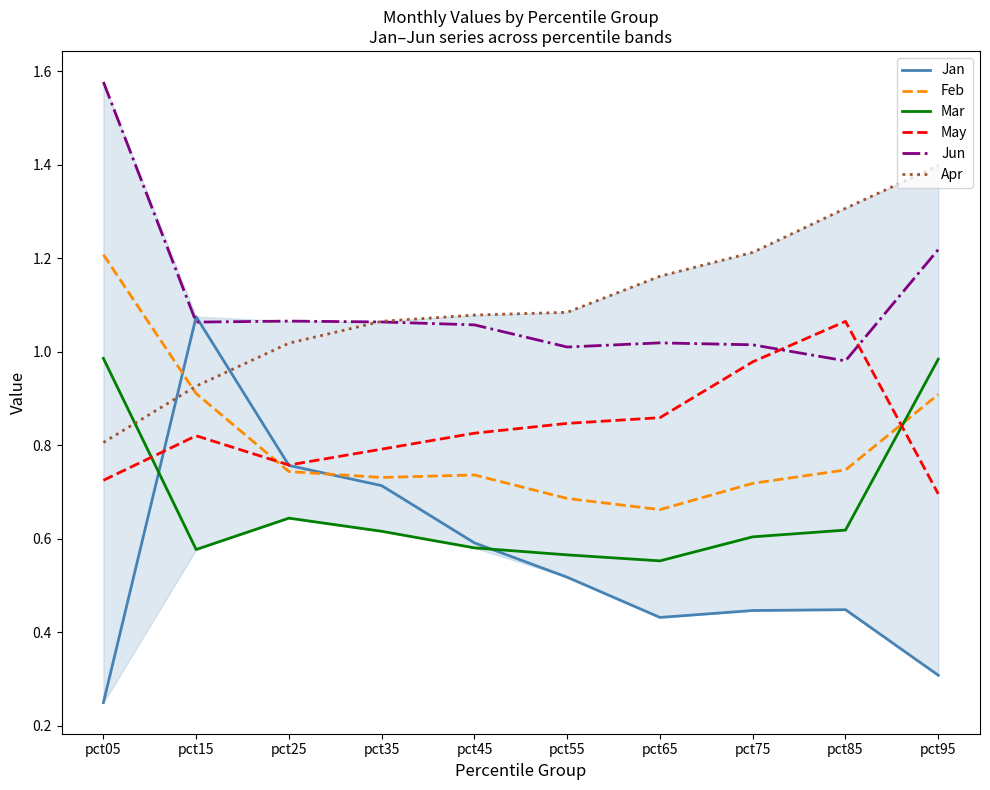

True or false: Jun and Mar intersect in this chart.

False